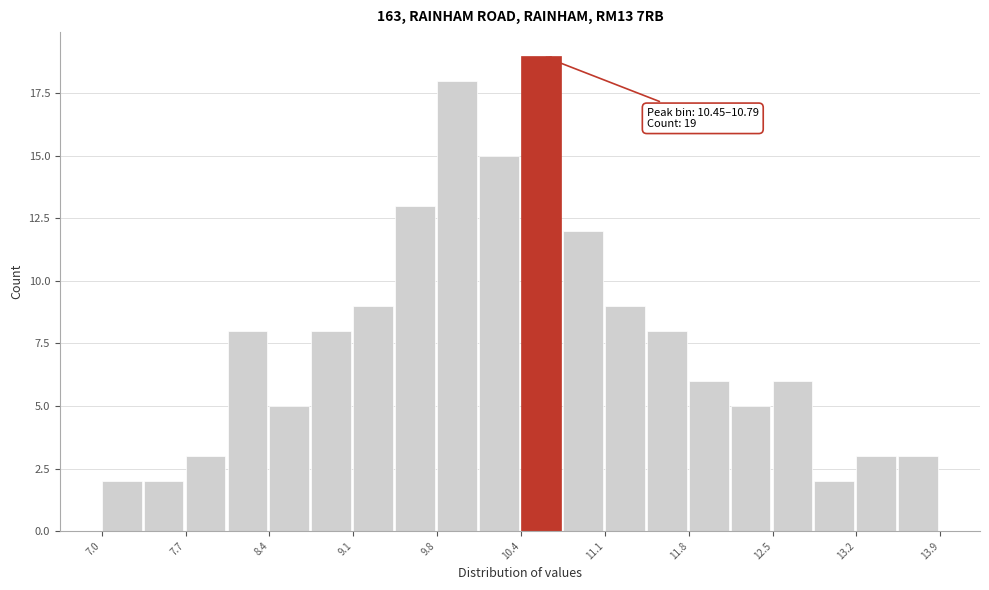

Read against the x-axis, roughly where is the centre of the tallest bar?

10.6